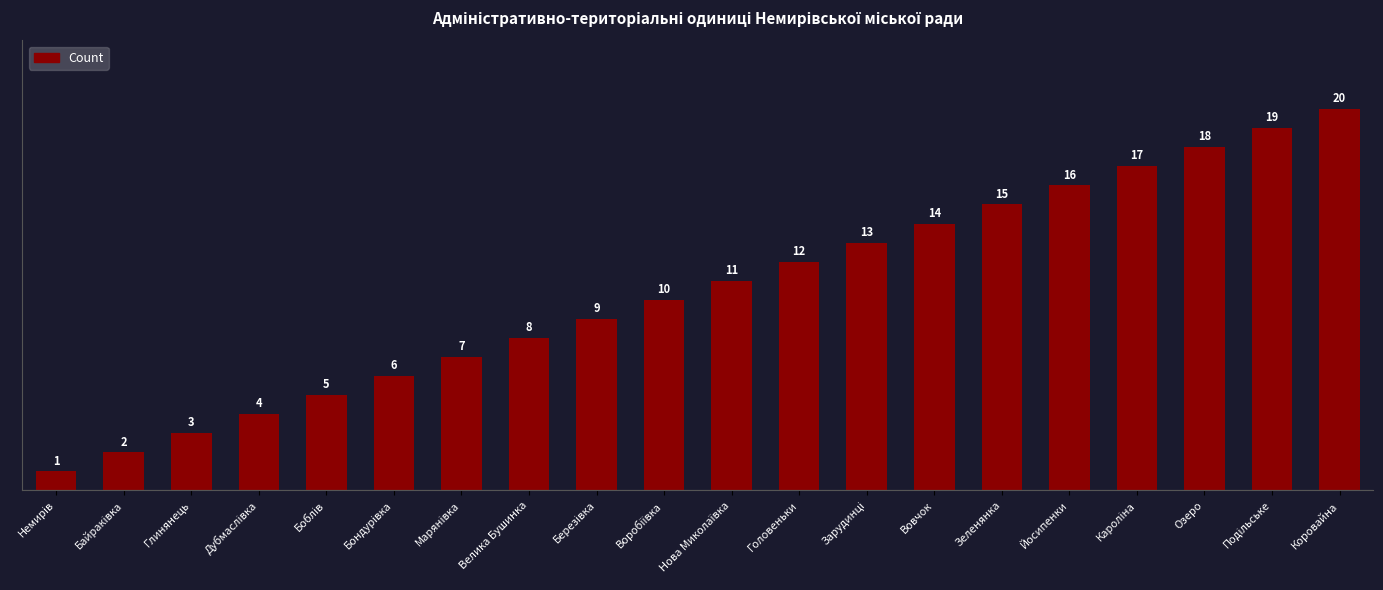

What is the difference between the maximum and second lowest values?

18